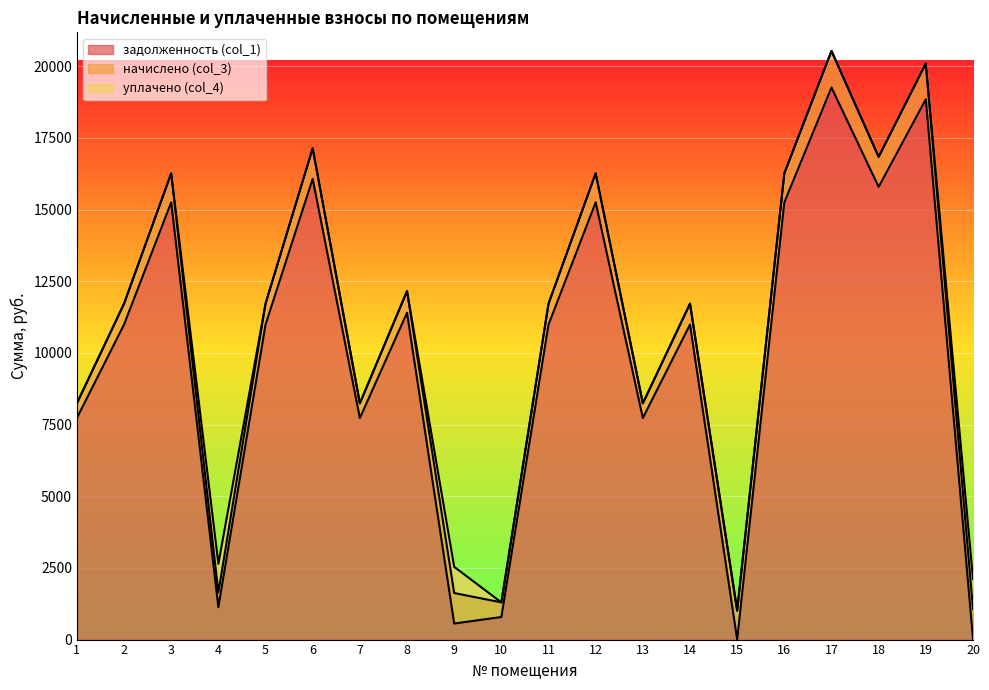

How many lines are shown in the chart?

3